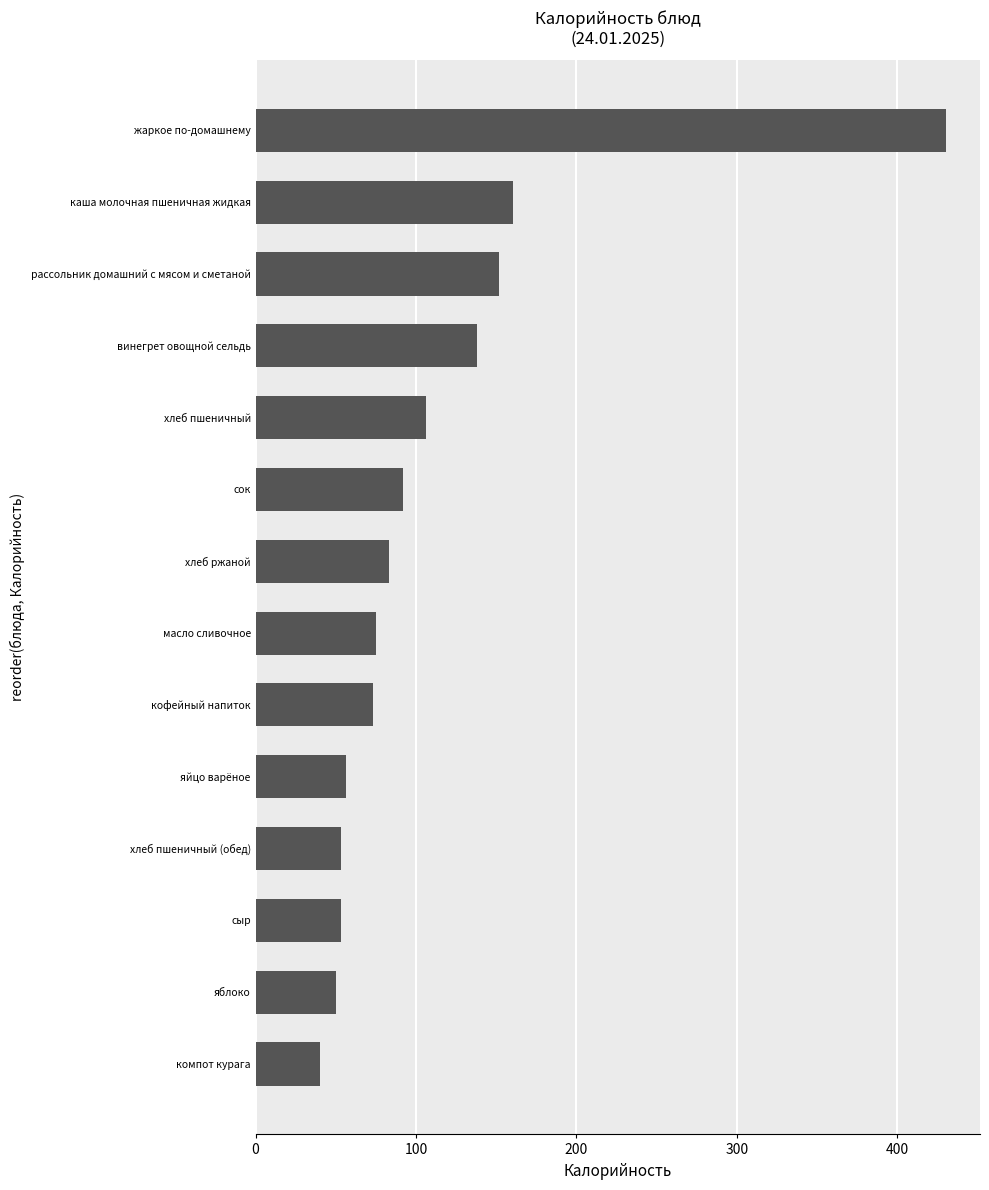

What is the smallest value displayed?

40.0